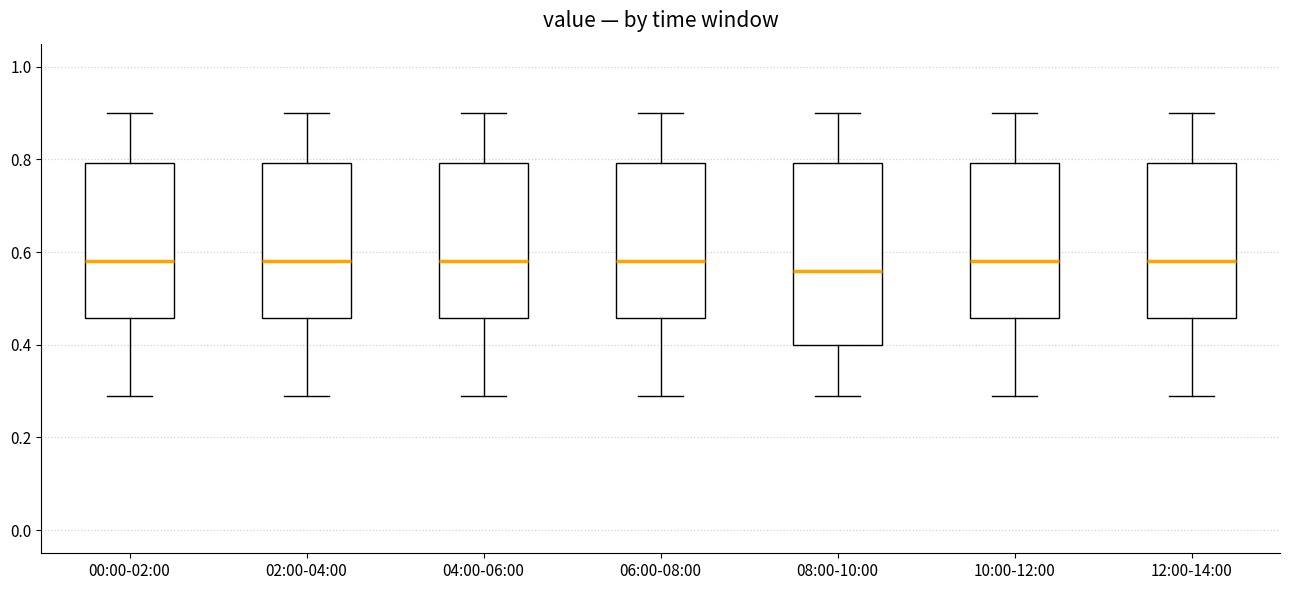

Where is the lower edge of the box for 10:00-12:00 on the y-axis? The values are not printed on the chart, so give them approximately, as read against the axis.

0.46